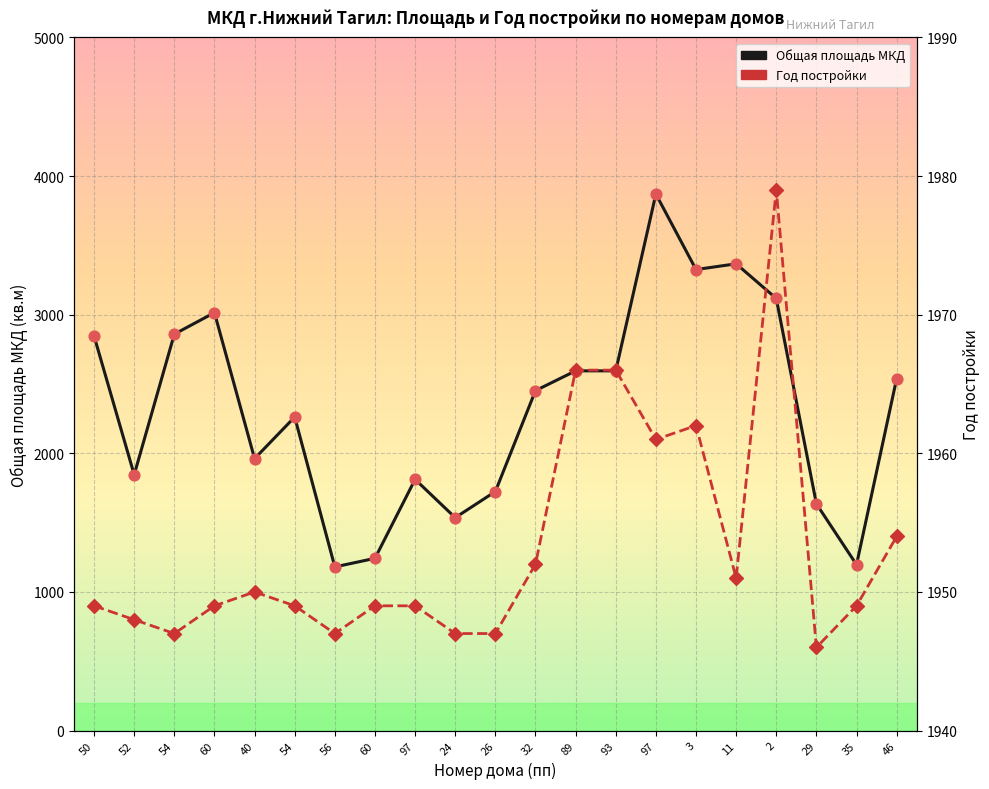

At how many categories does at least one series exceed 2884?

5